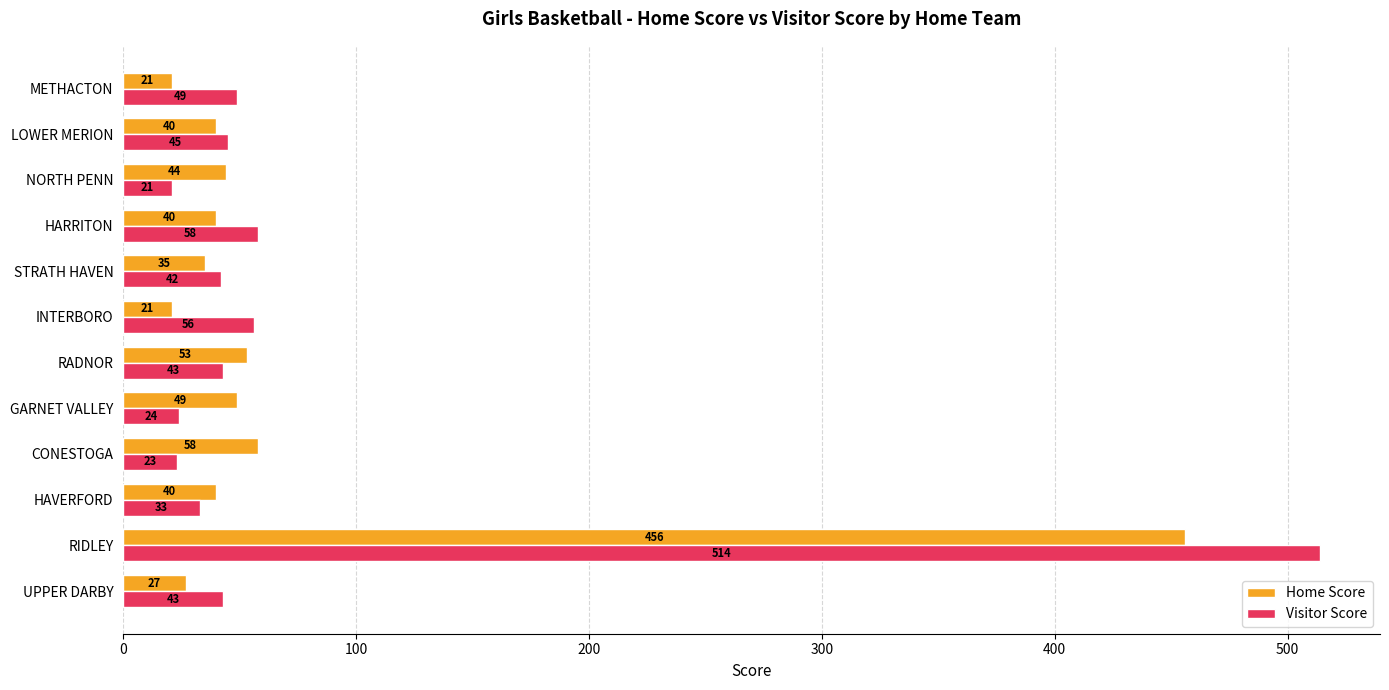

Is it true that Home Score equals 49 at GARNET VALLEY?

True